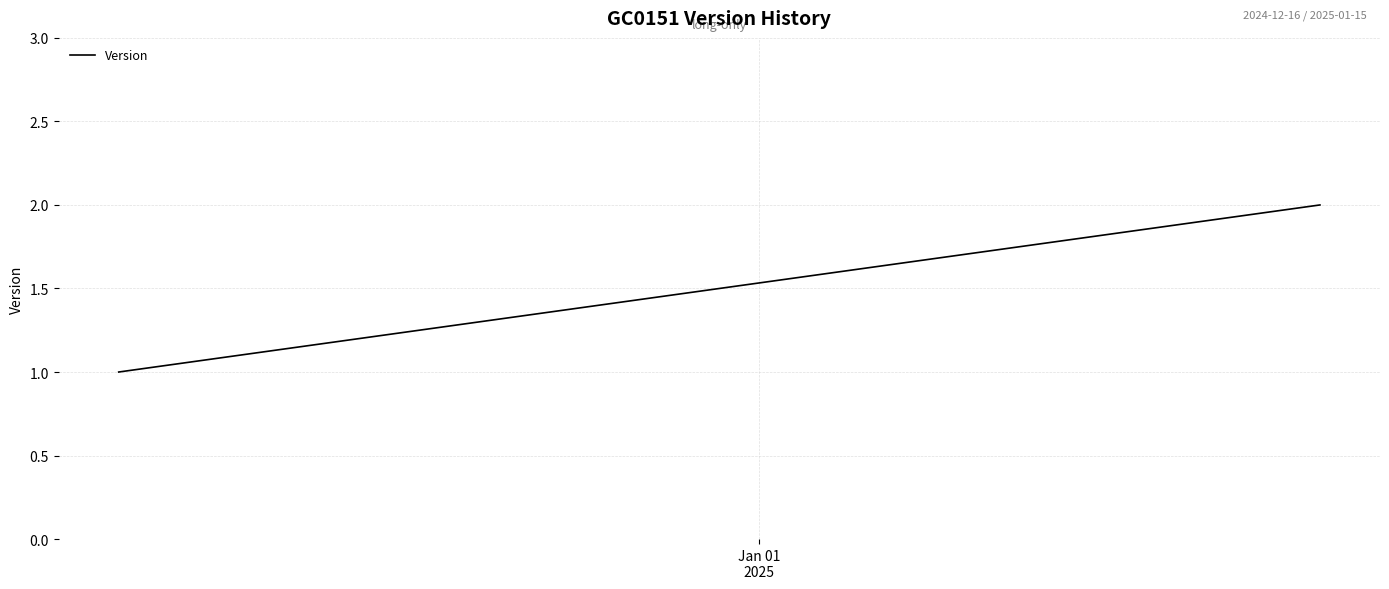

Reading right to left, what are all the values shown in this chart?

2	1